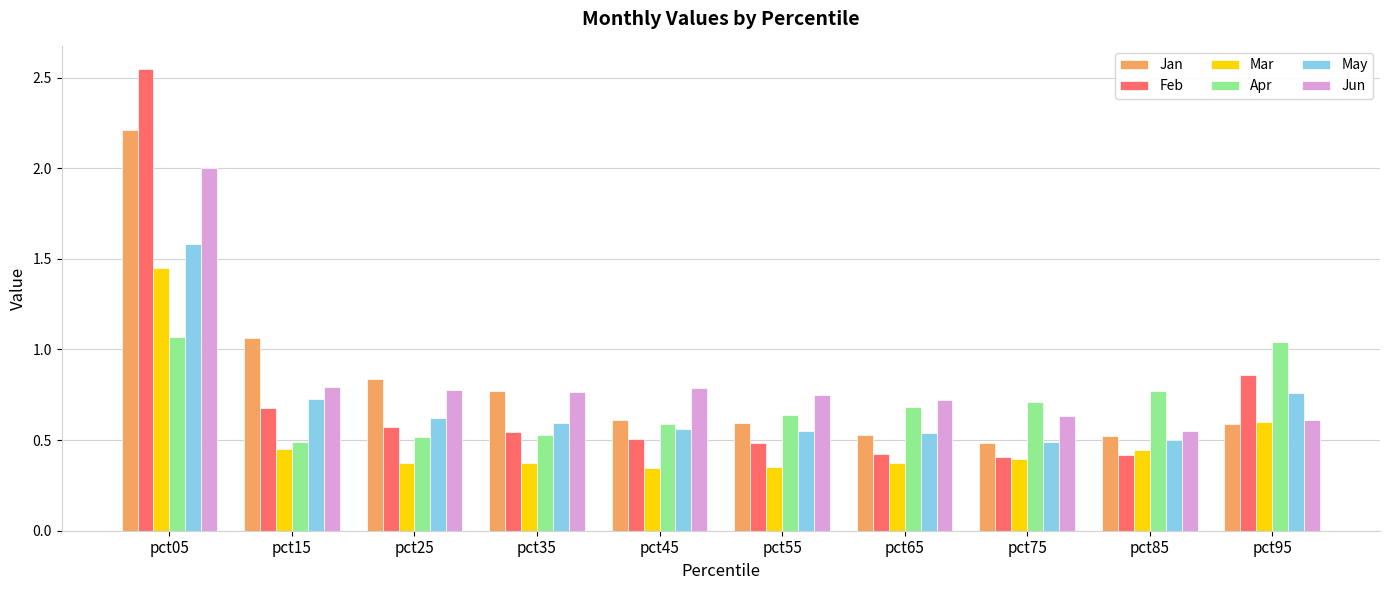

What is the difference between the second highest and minimum values in the Mar series?

0.2